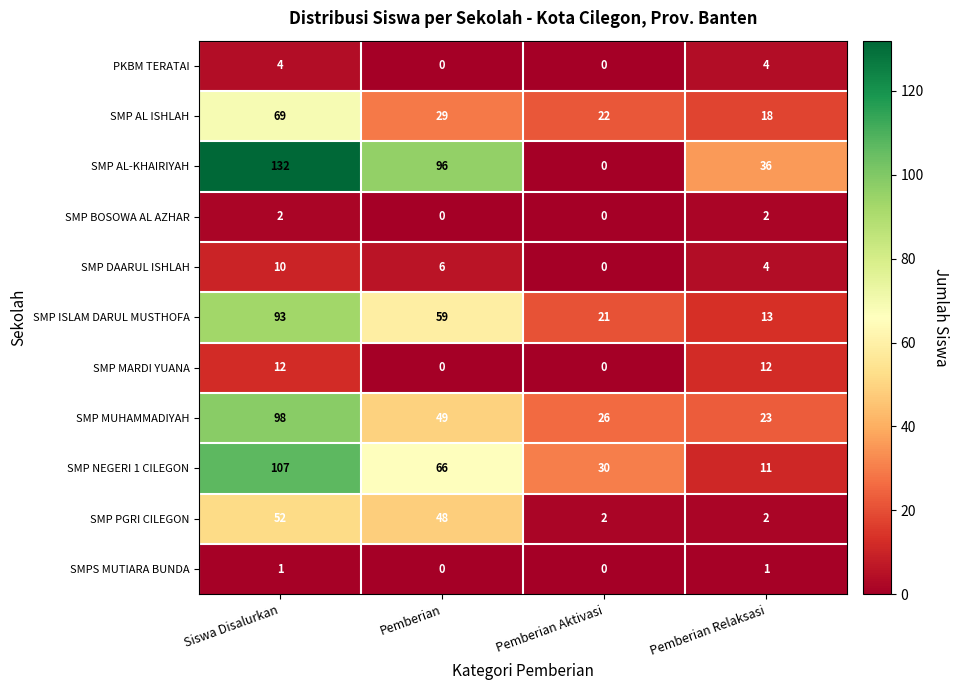

List the series in order of their peak value, lowest first.

SMPS MUTIARA BUNDA, SMP BOSOWA AL AZHAR, PKBM TERATAI, SMP DAARUL ISHLAH, SMP MARDI YUANA, SMP PGRI CILEGON, SMP AL ISHLAH, SMP ISLAM DARUL MUSTHOFA, SMP MUHAMMADIYAH, SMP NEGERI 1 CILEGON, SMP AL-KHAIRIYAH